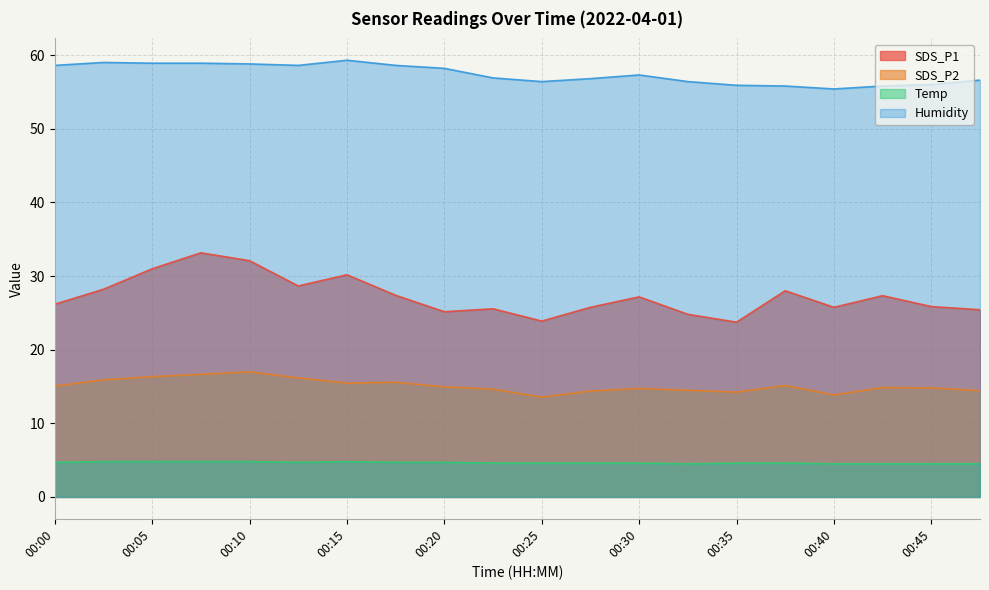

What is the average value of the SDS_P1 series?

27.3